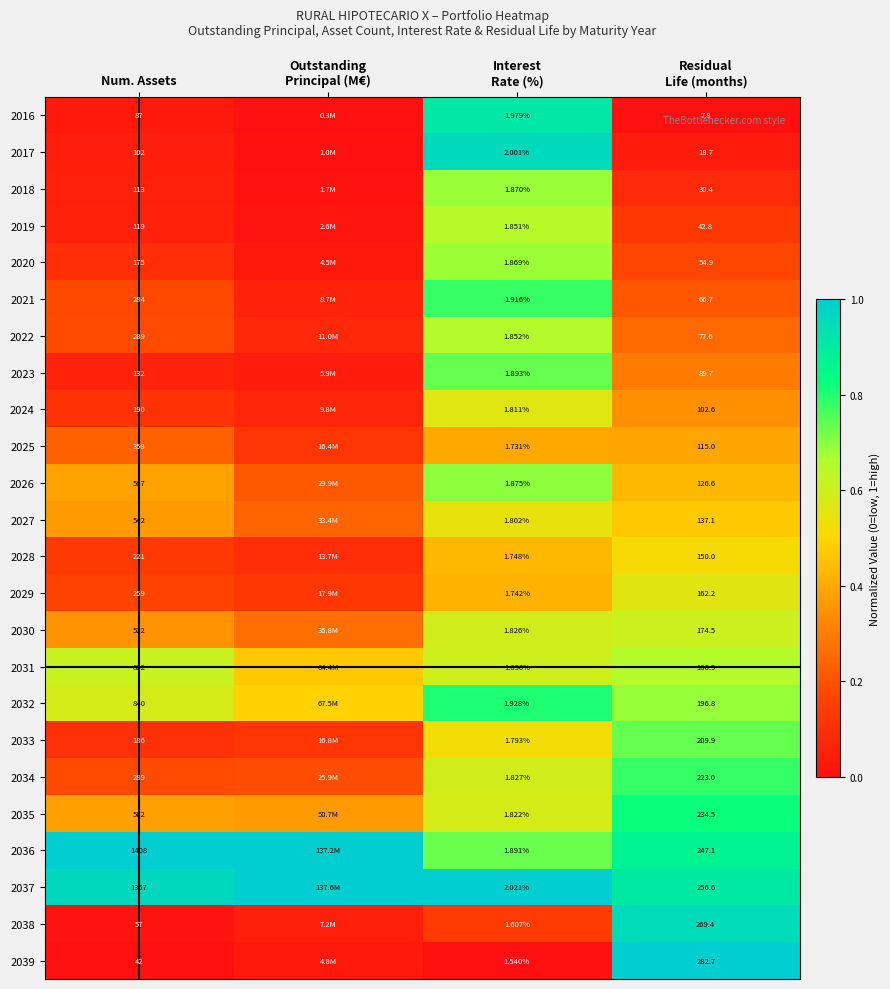

Between Num. Assets and Interest
Rate (%), which is larger?

Interest
Rate (%)